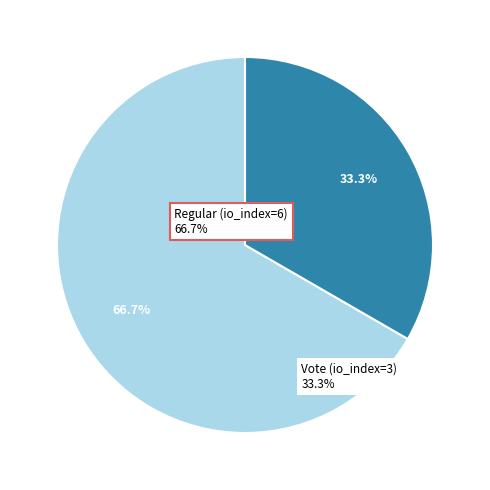

Is there a majority slice in this chart?

Yes